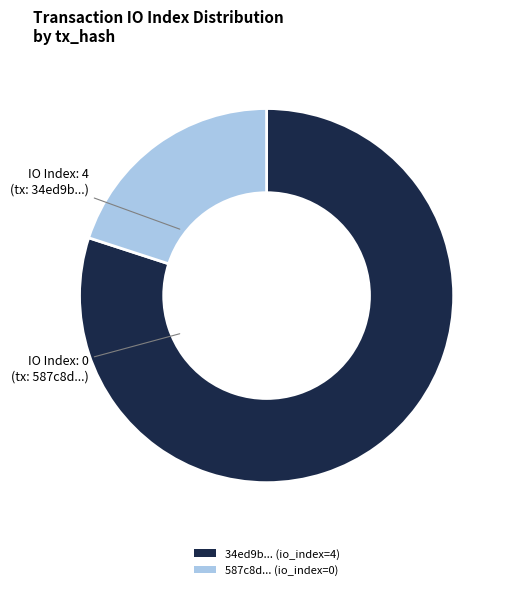

Is there a majority slice in this chart?

Yes